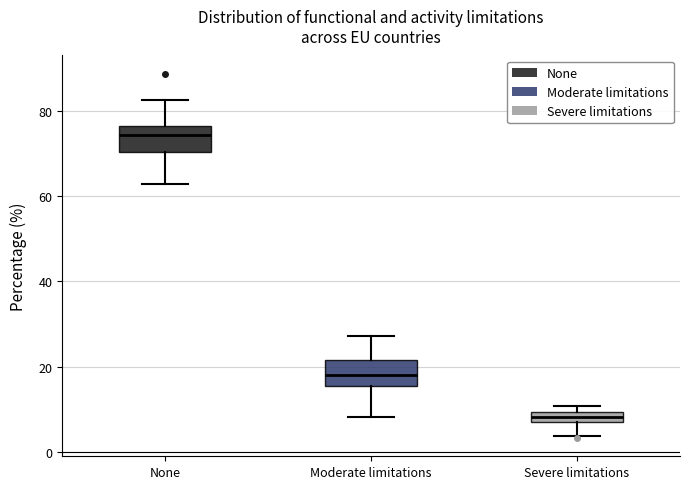

Where is the lower edge of the box for Severe limitations on the y-axis? The values are not printed on the chart, so give them approximately, as read against the axis.

8